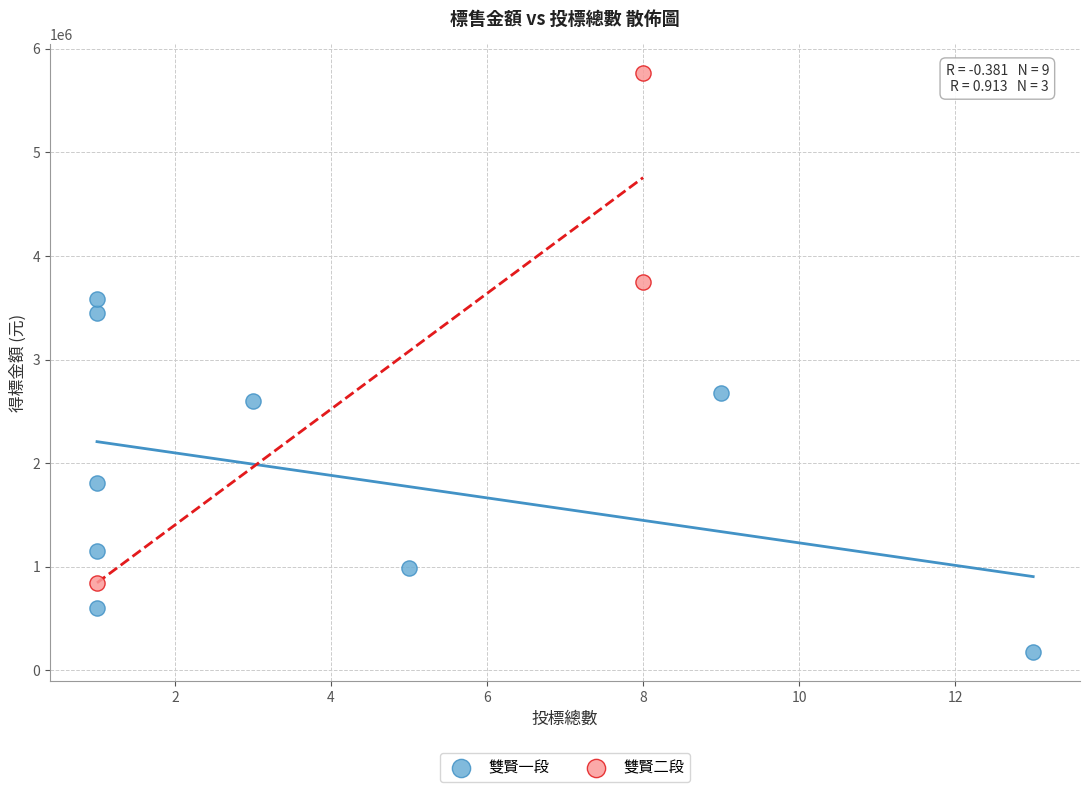

What are all the series names shown in the legend?

雙賢一段, 雙賢二段